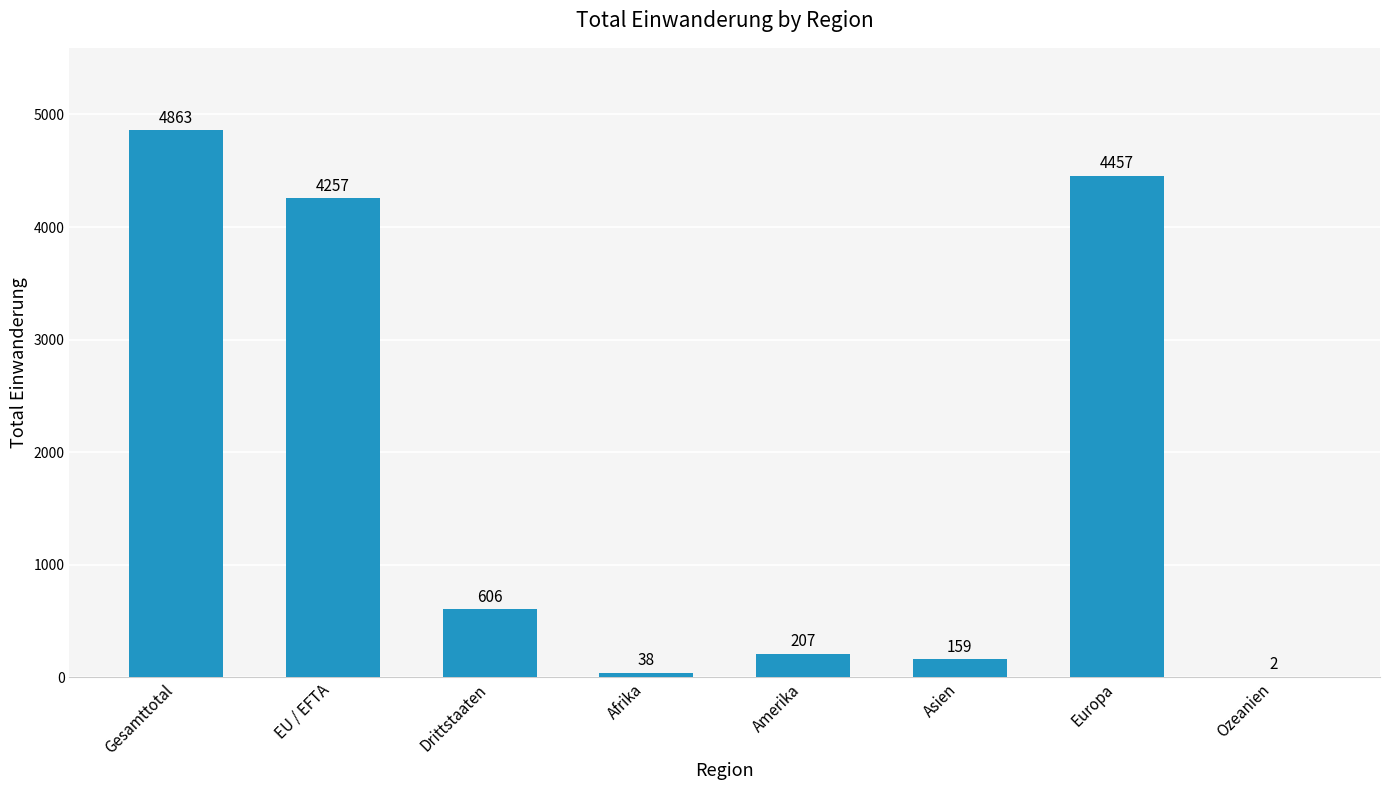

Between EU / EFTA and Gesamttotal, which is larger?

Gesamttotal